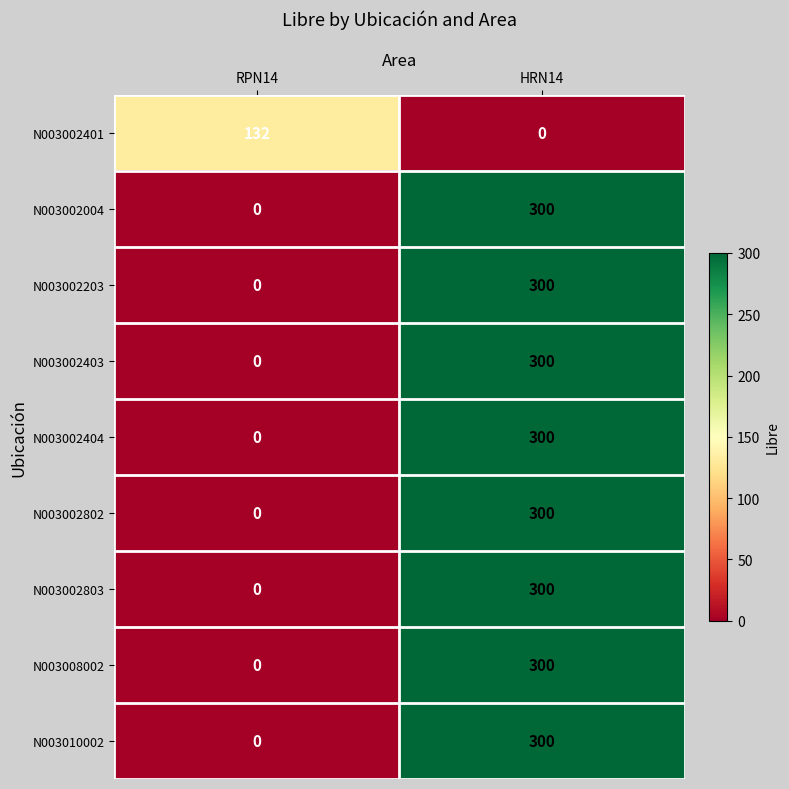

List the labels in order of N003010002 value, largest first.

HRN14, RPN14